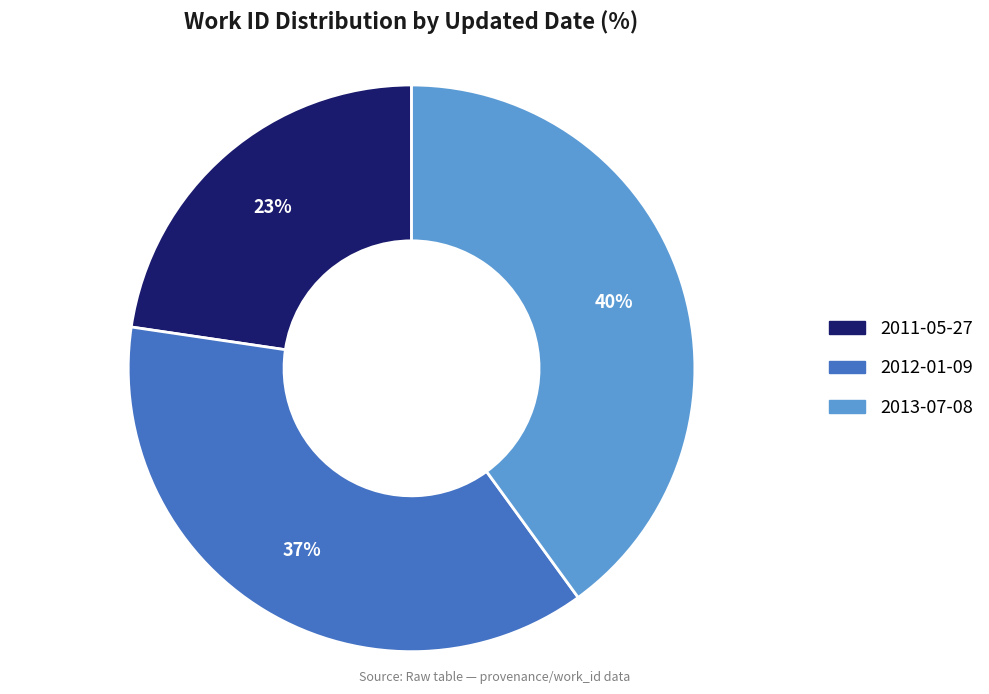

Combined, do 2012-01-09 and 2011-05-27 account for over 50%?

Yes